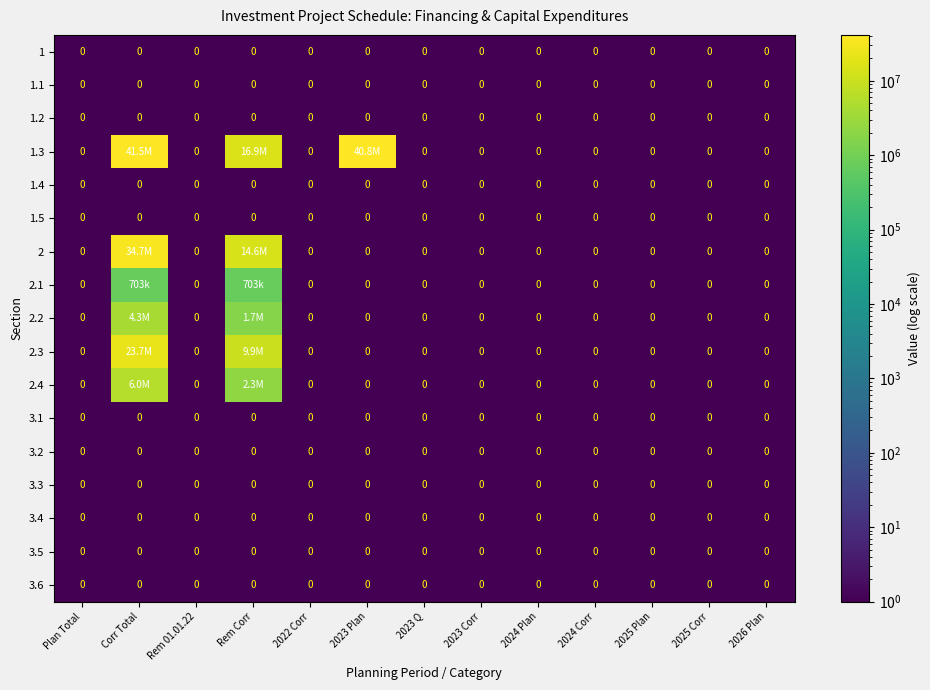

The 1.4 series shows 0 at Corr Total. True or false?

True